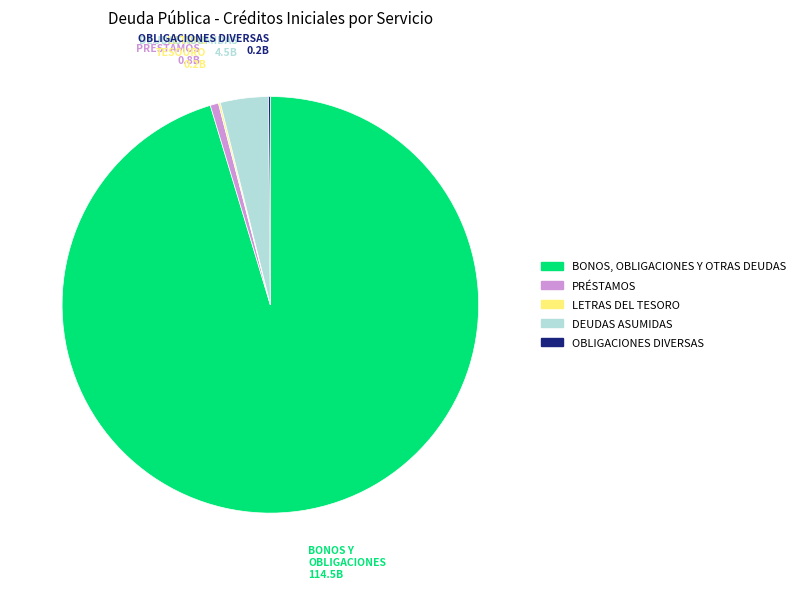

What is the largest slice in the pie chart?

BONOS, OBLIGACIONES Y OTRAS DEUDAS